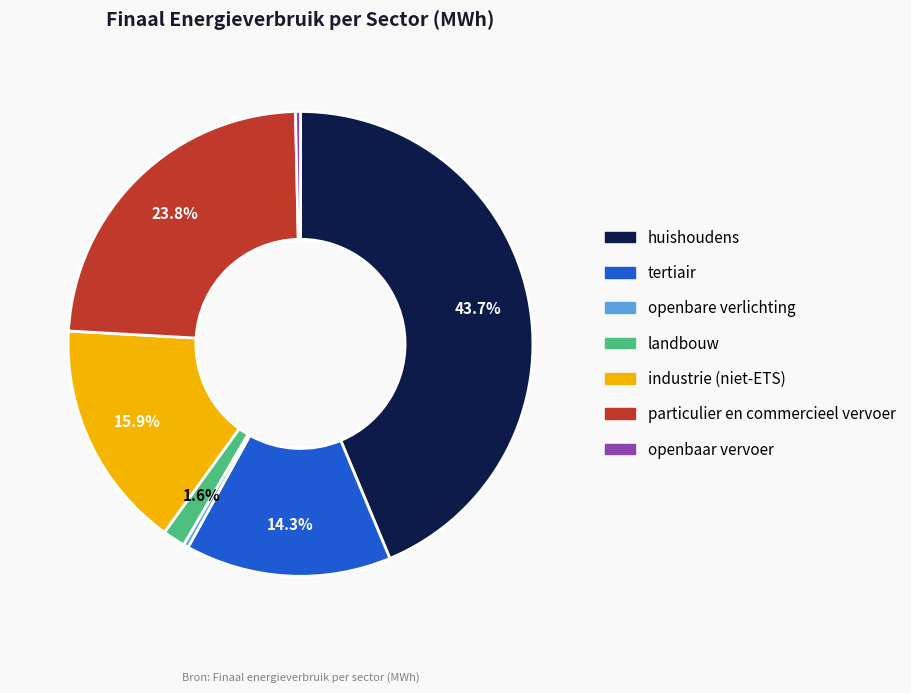

To the nearest percent, what is the difference between the largest and smallest slice percentages?

43%